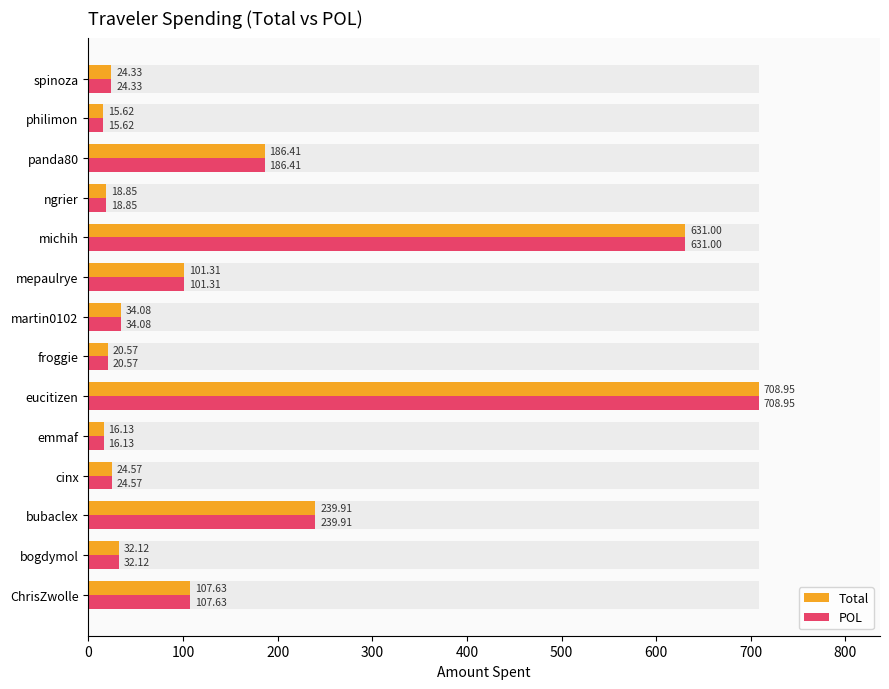

What is the average value of the Total series?

154.4